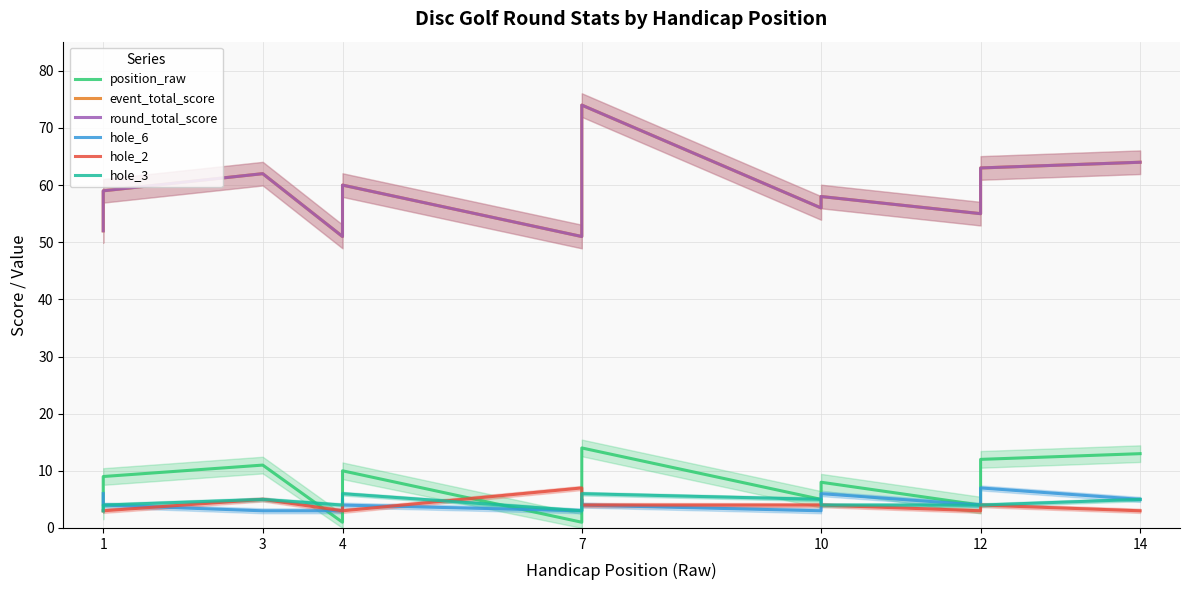

The value of round_total_score at 1 is 33. True or false?

False